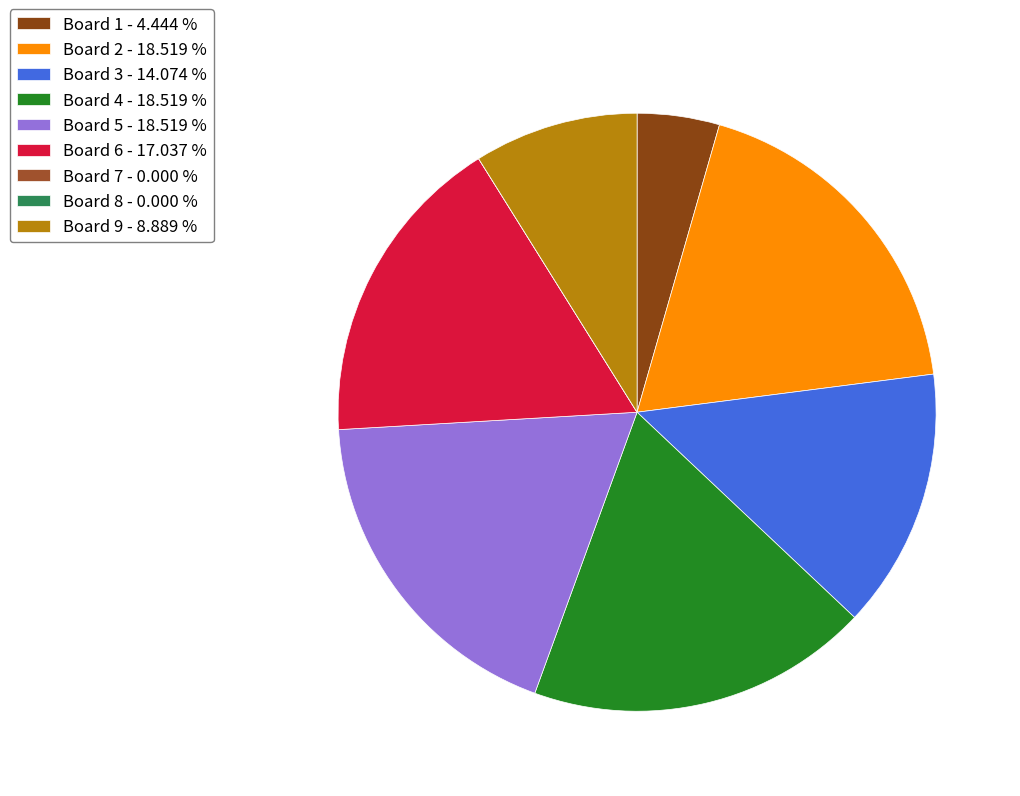

Rank the categories by value from lowest to highest.

7, 8, 1, 9, 3, 6, 2, 4, 5